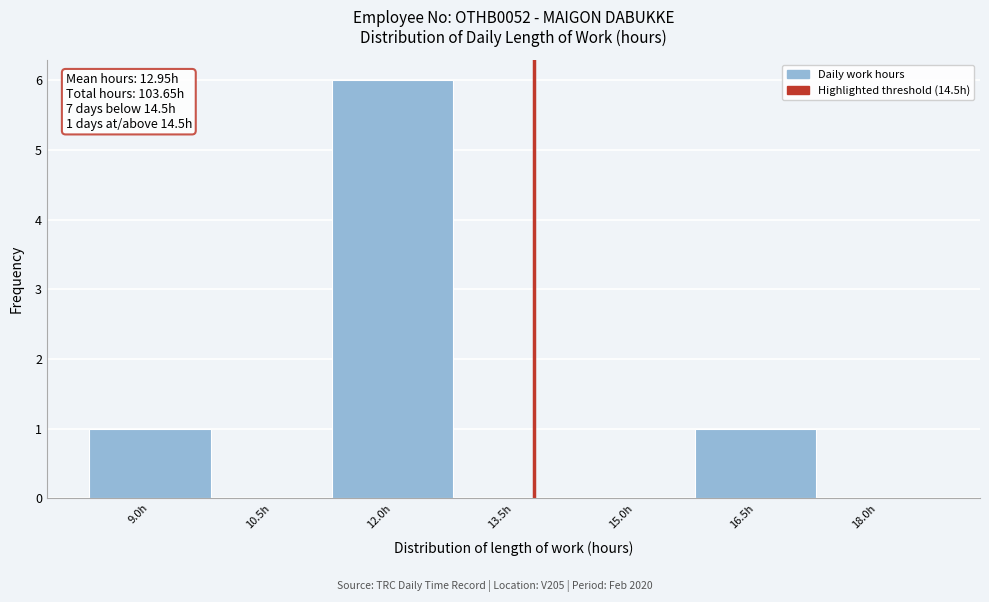

Reading left to right, what are all the values shown in this chart?

9.0h=1	10.5h=0	12.0h=6	13.5h=0	15.0h=0	16.5h=1	18.0h=0